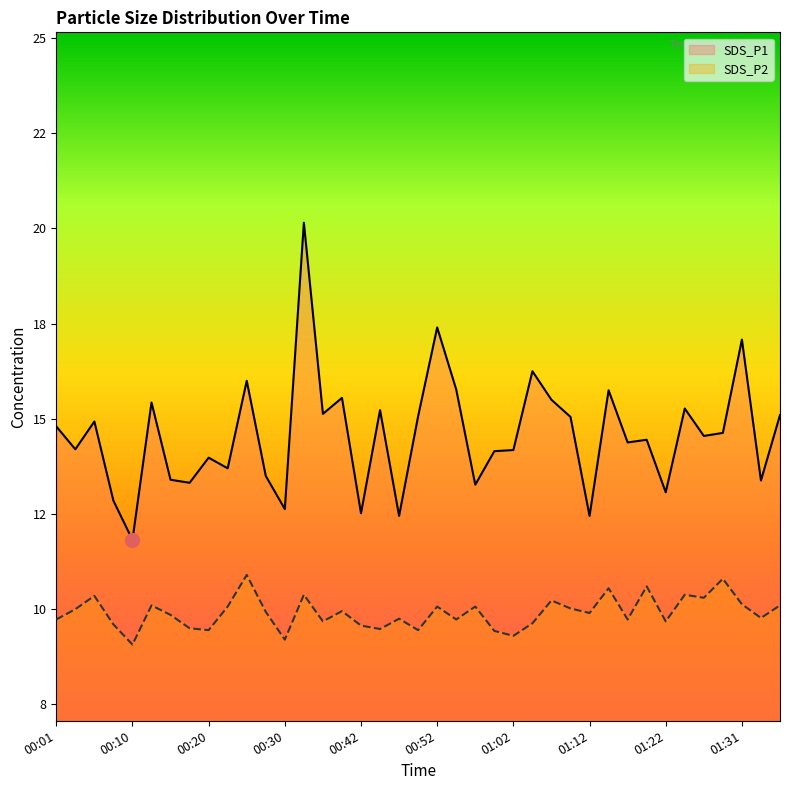

What is the highest value of the SDS_P2 series?

10.9